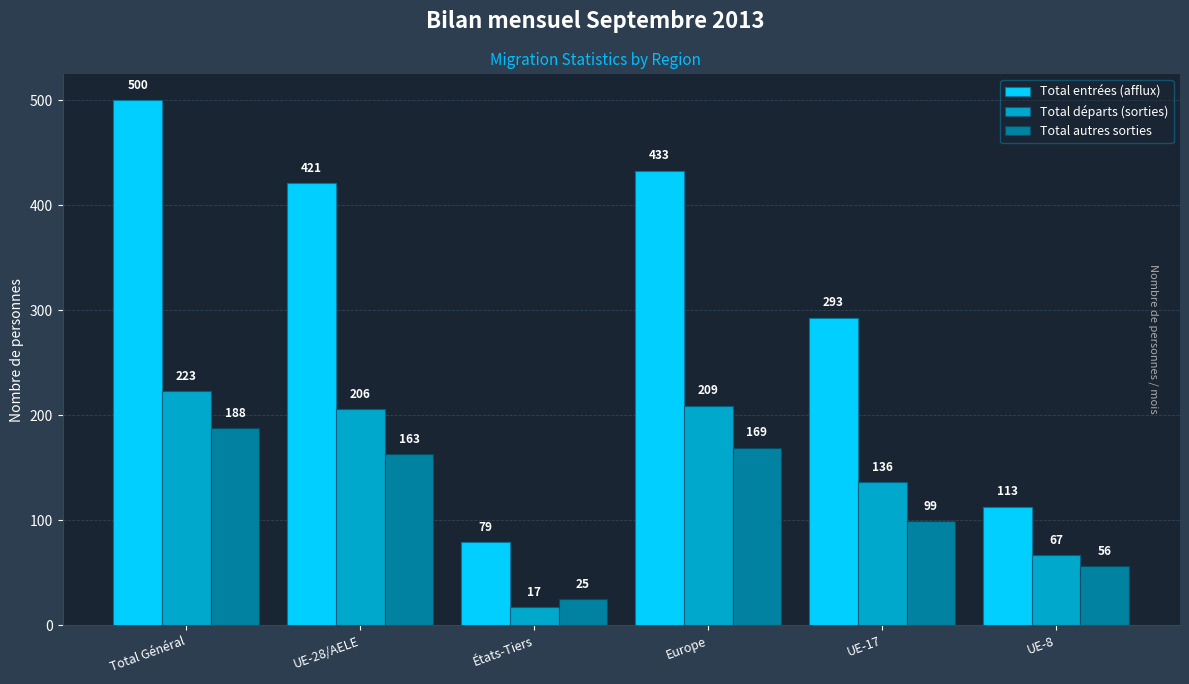

Which series has the widest spread of values?

Total entrées (afflux)